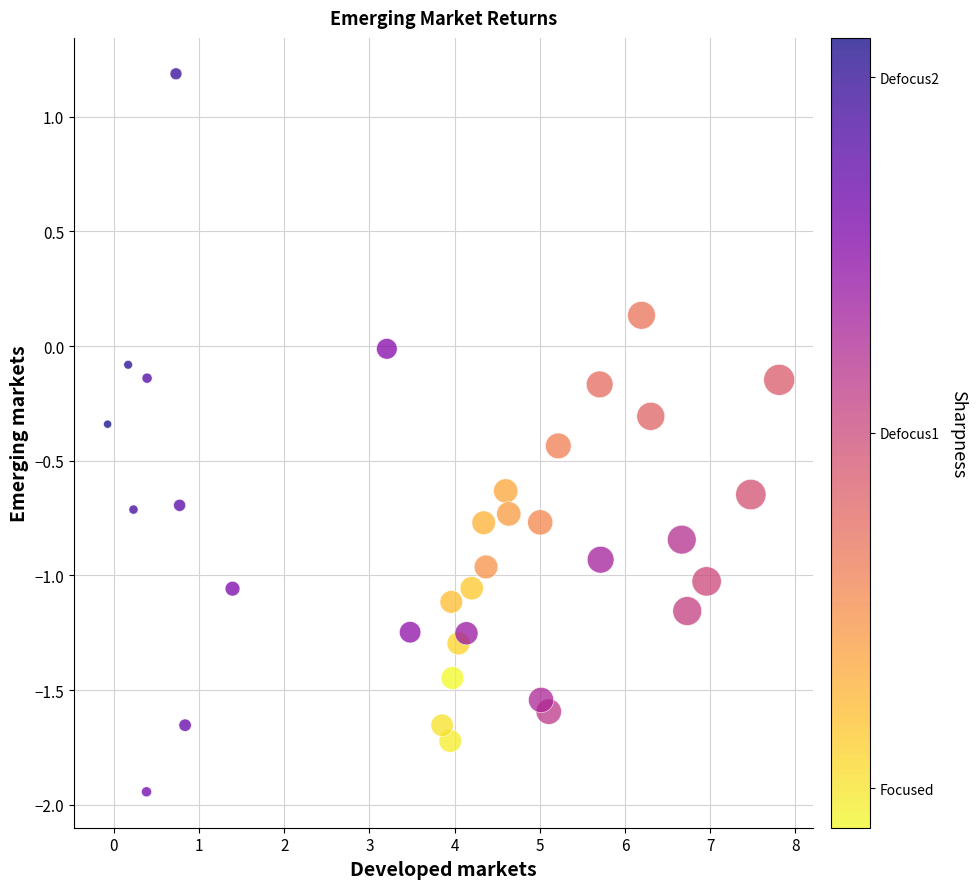

What is the range of X values (max minus min)?

7.9